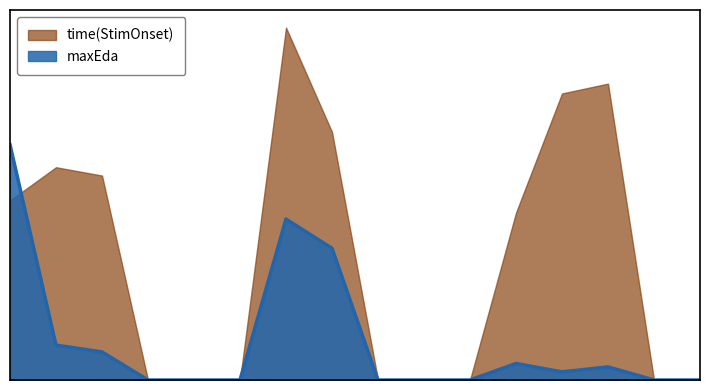

How many lines are shown in the chart?

2